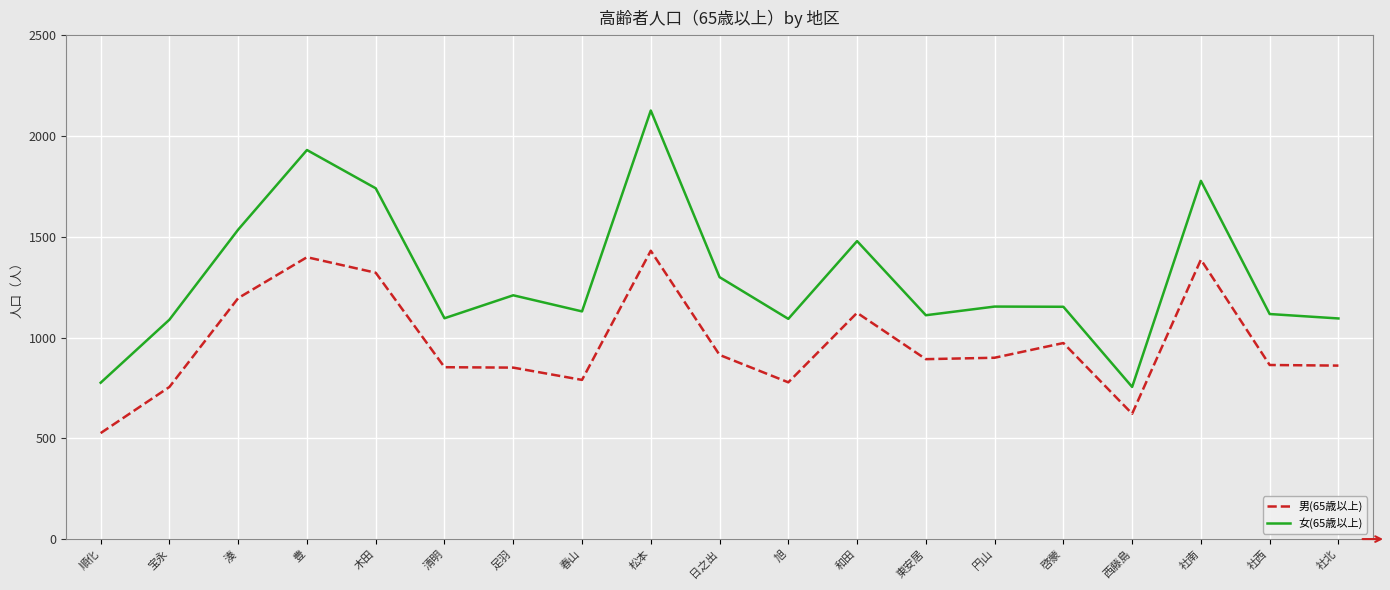

What is the difference between the maximum and minimum values in the 女(65歳以上) series?

1372